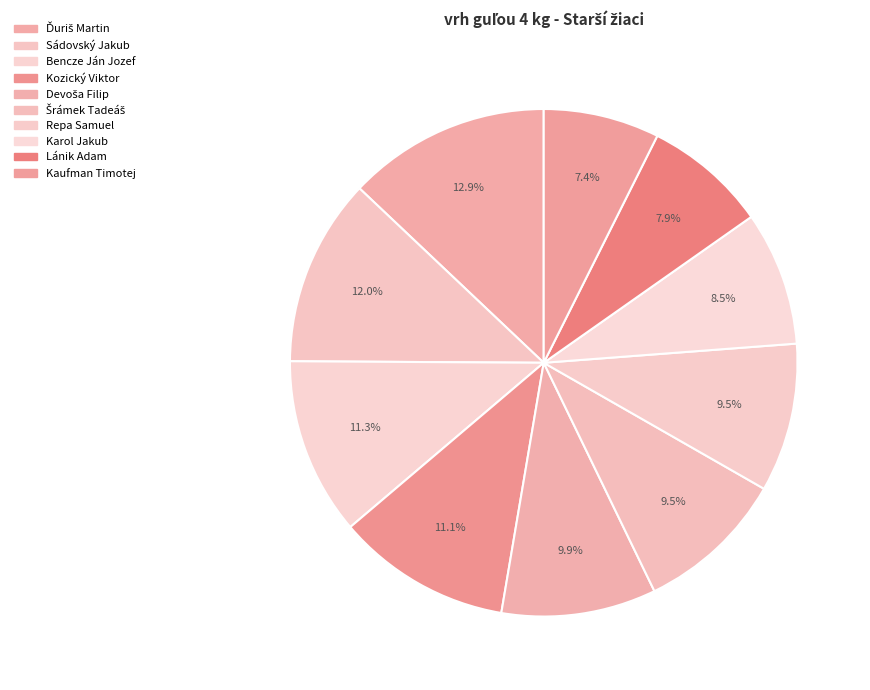

To the nearest percent, what portion does Karol Jakub represent?

9%